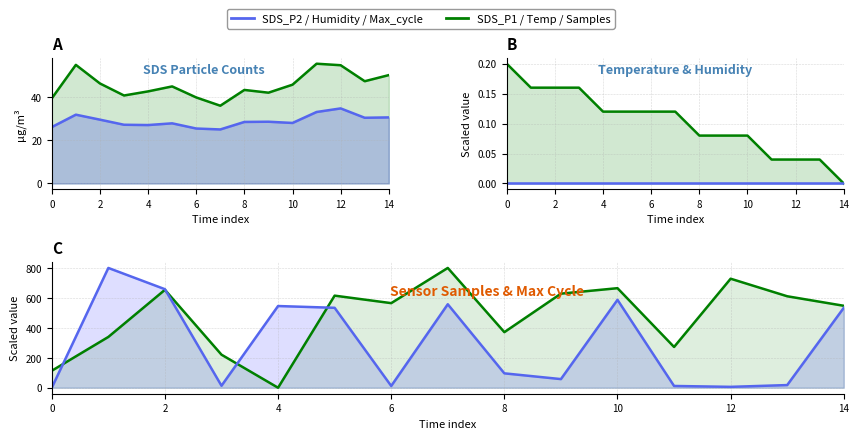

Which series has the largest total across all categories?

Samples